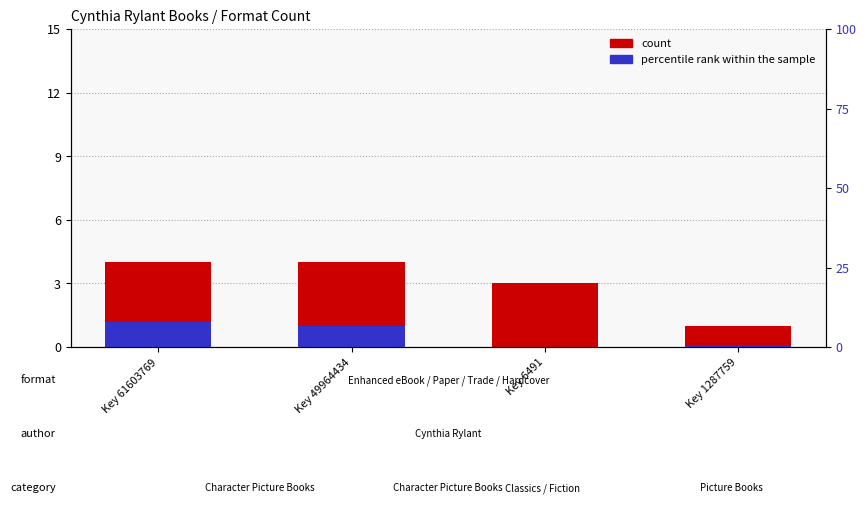

Which series has the largest total across all categories?

count